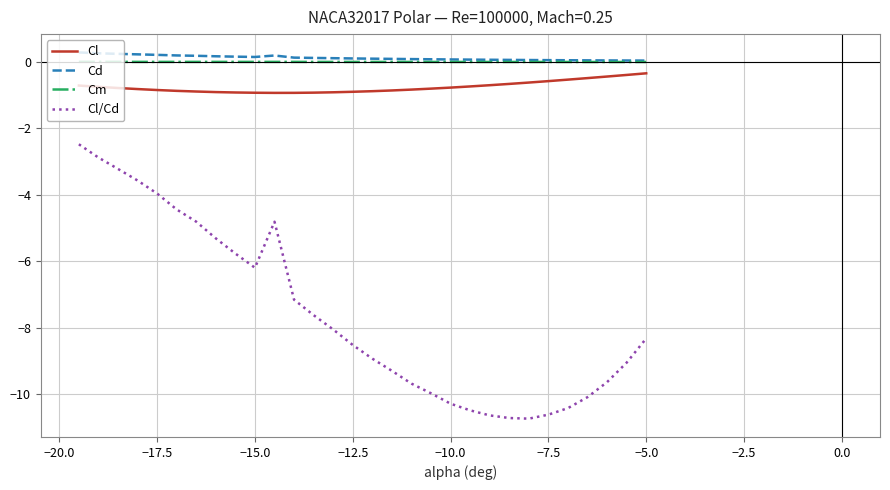

What is the sum of all Cl values?

-22.6